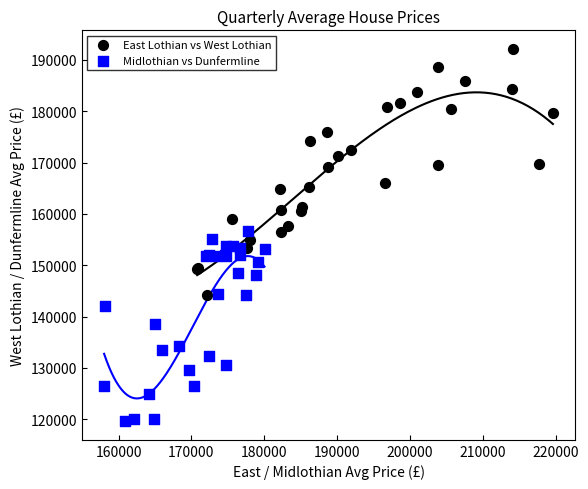

What are all the series names shown in the legend?

East Lothian vs West Lothian, Midlothian vs Dunfermline